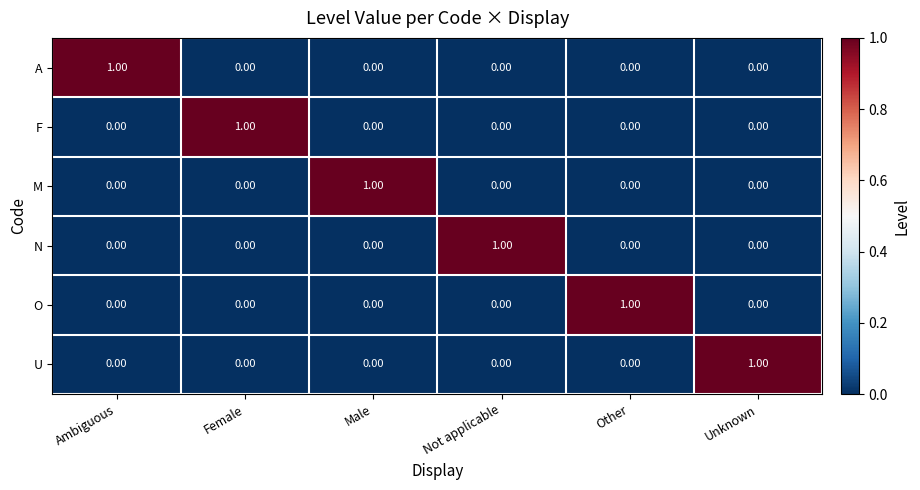

Is the value of O at Other greater than the value of A at Unknown?

Yes